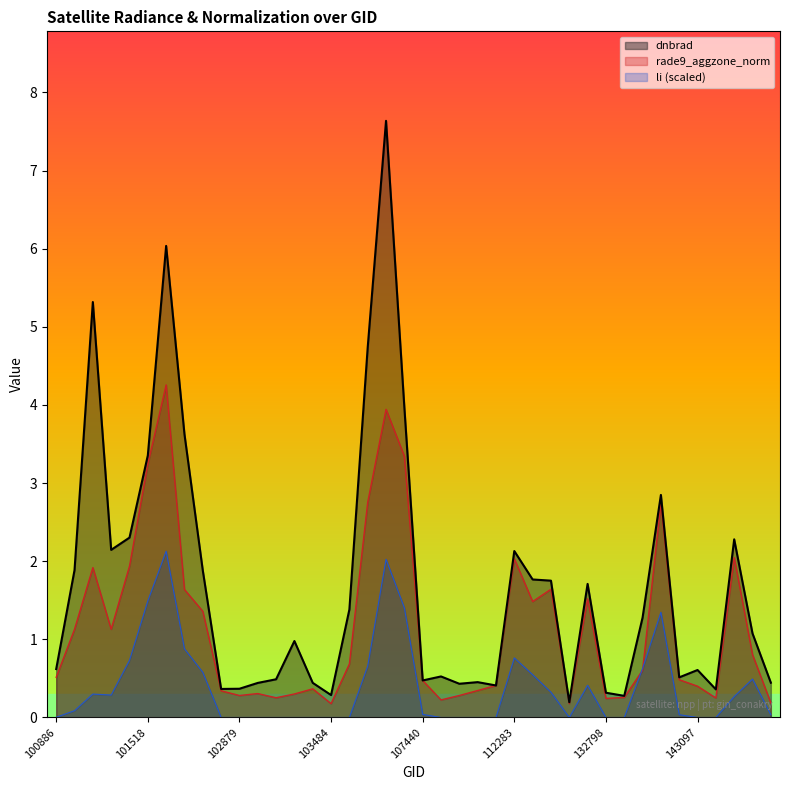

Between 102022 and 103127, which is larger?

102022